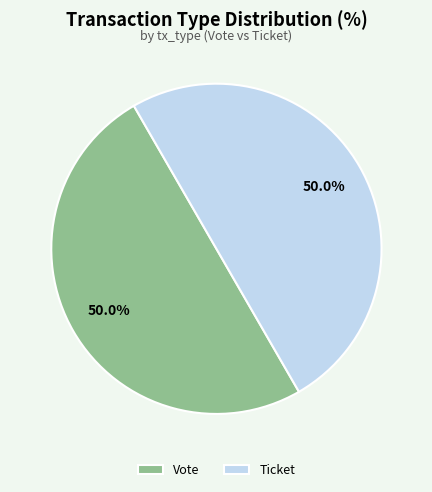

To the nearest percent, what is the difference between the Ticket and Vote slice percentages?

0%